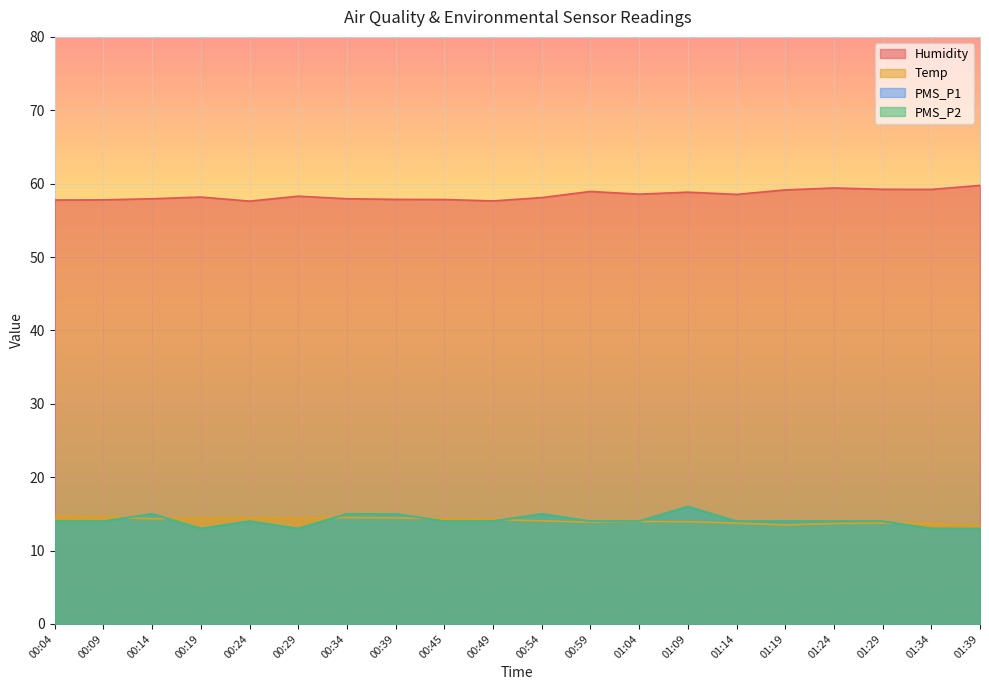

At how many categories does at least one series exceed 30?

20